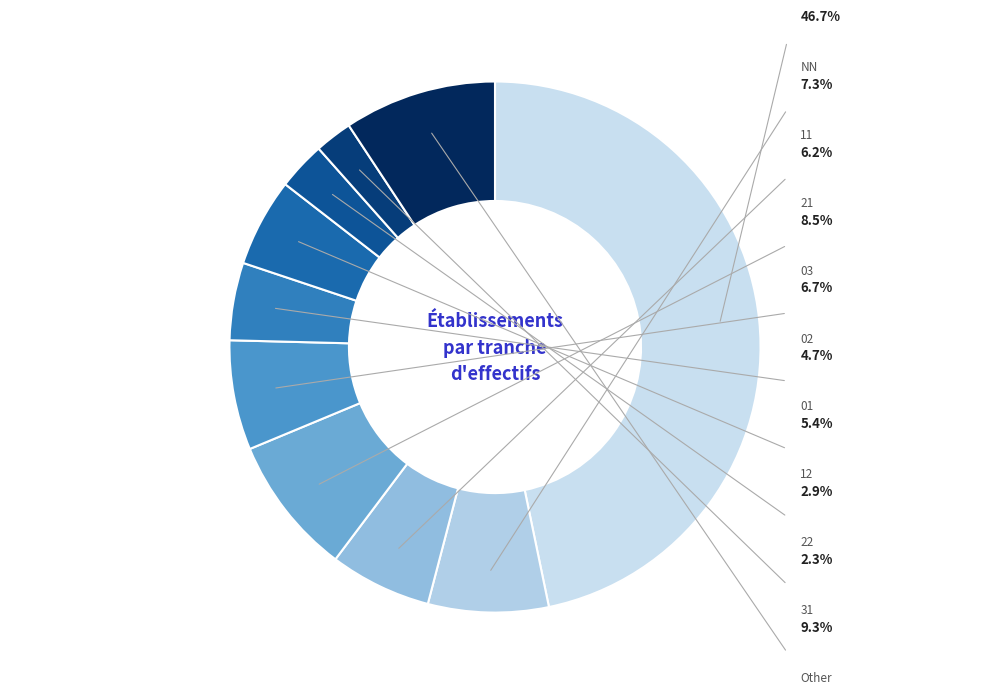

To the nearest percent, what portion does NN represent?

47%